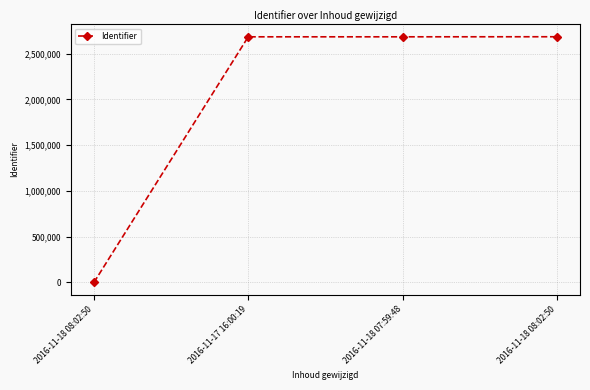

True or false: there are more than 0 points higher than both neighbors.

False